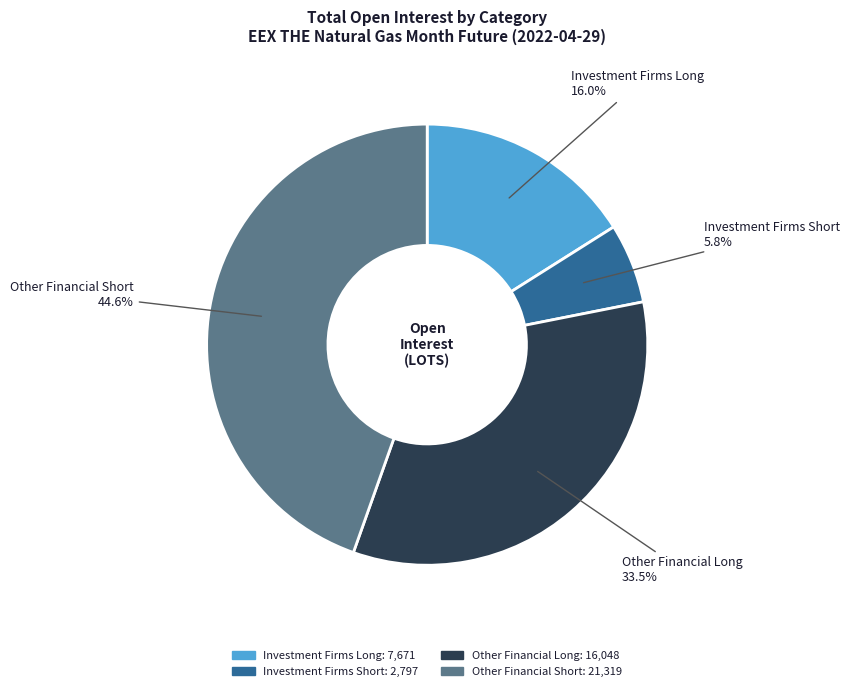

Approximately how many times larger is the value at Other Financial Long compared to Other Financial Short?

0.8